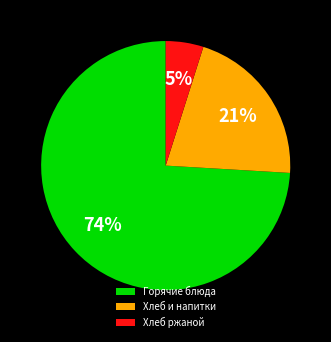

What percentage is the Хлеб и напитки slice, to the nearest percent?

21%